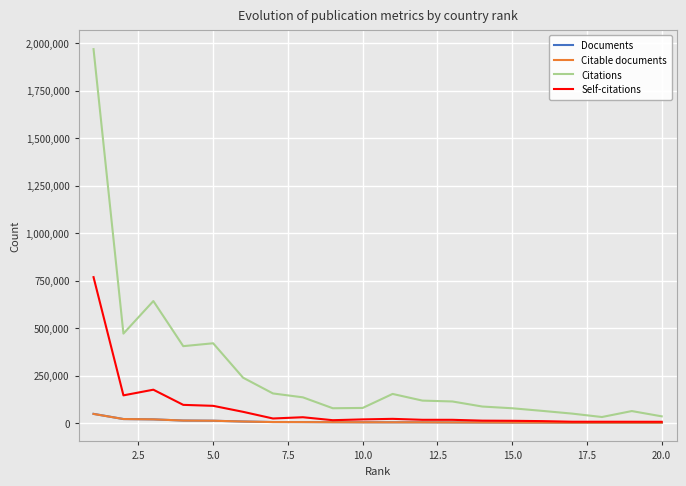

What is the average value of the Citations series?

269104